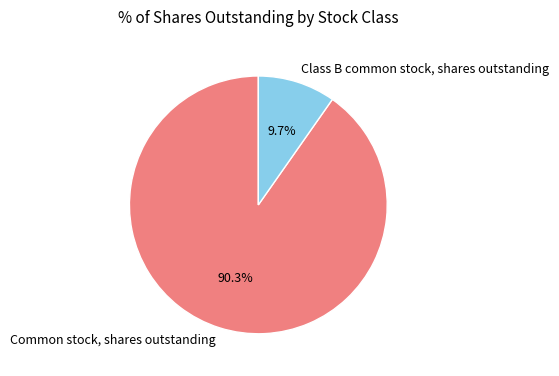

Combined, do Common stock, shares outstanding and Class B common stock, shares outstanding account for over 50%?

Yes